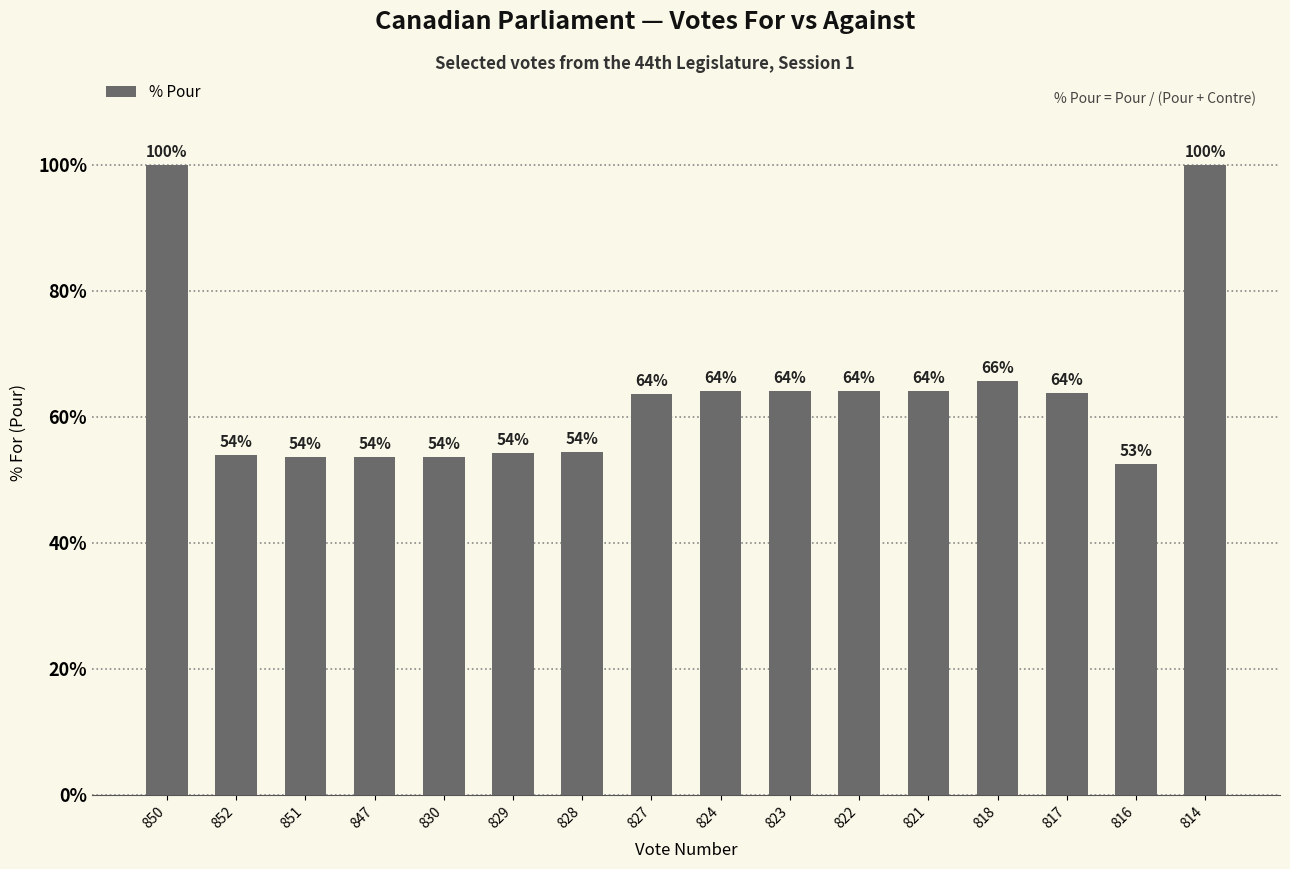

Between 850 and 828, which is larger?

850